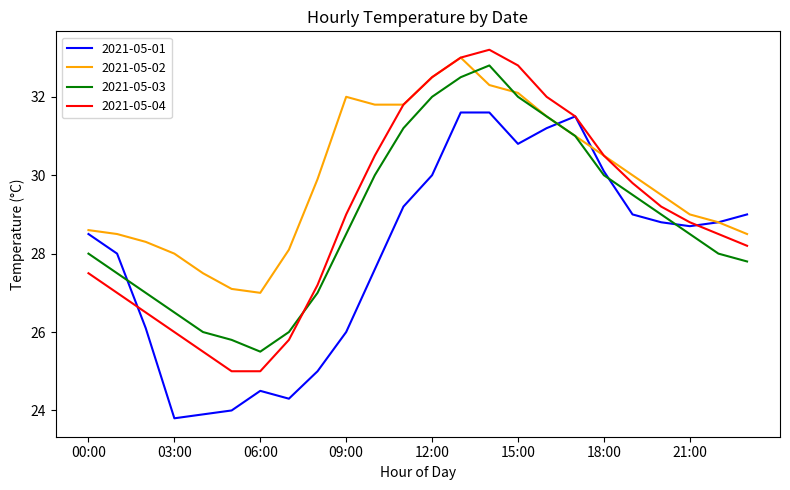

Which series has the widest spread of values?

2021-05-04